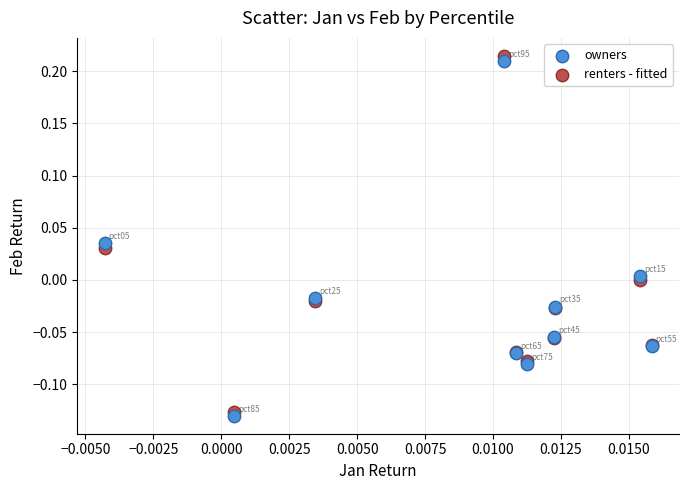

Which series has the widest spread of Y values?

renters - fitted